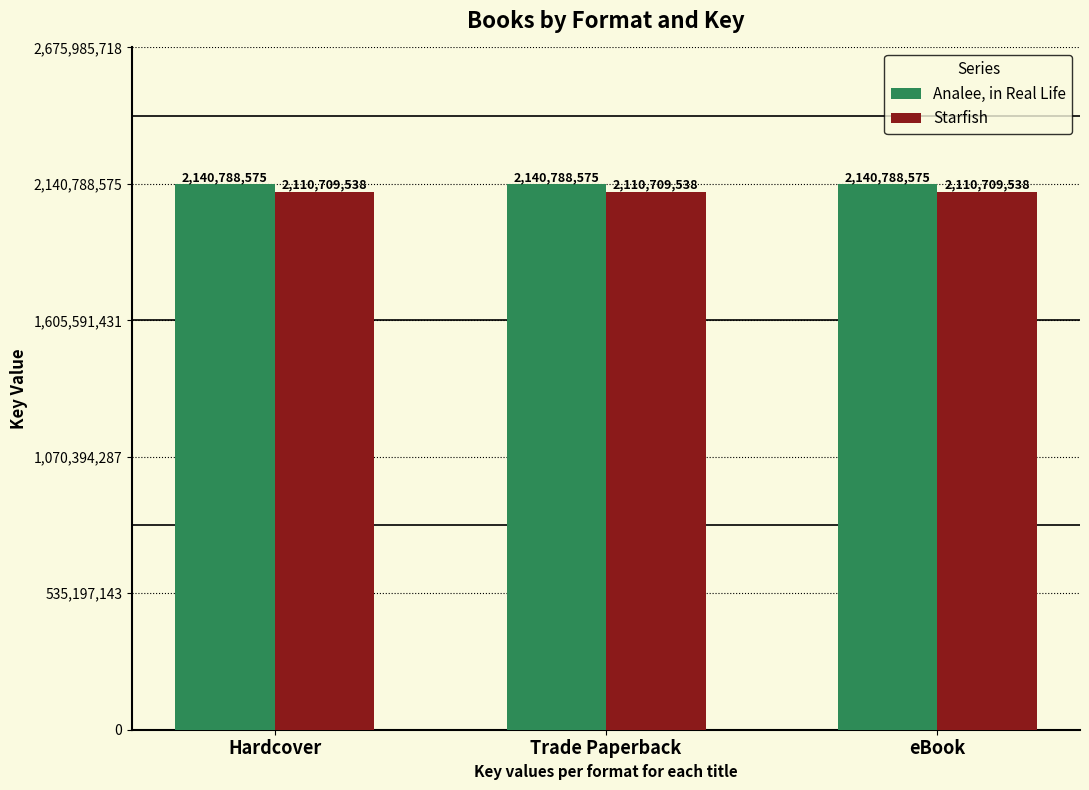

What is the spread (max minus min) of values at Hardcover?

30079037